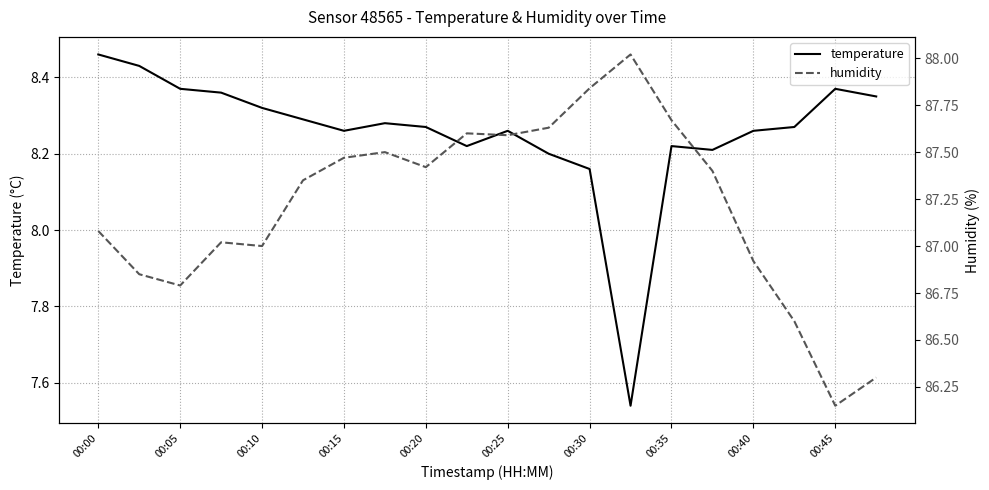

Which category has the highest value in the temperature series?

00:00